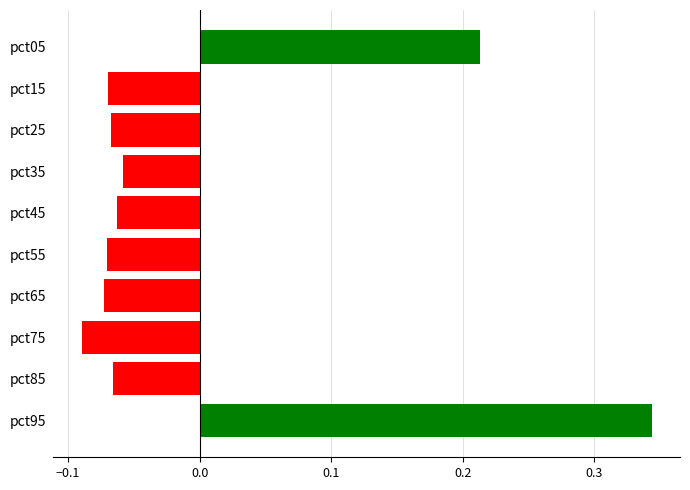

Where is the data nearest to the value 0?

pct35